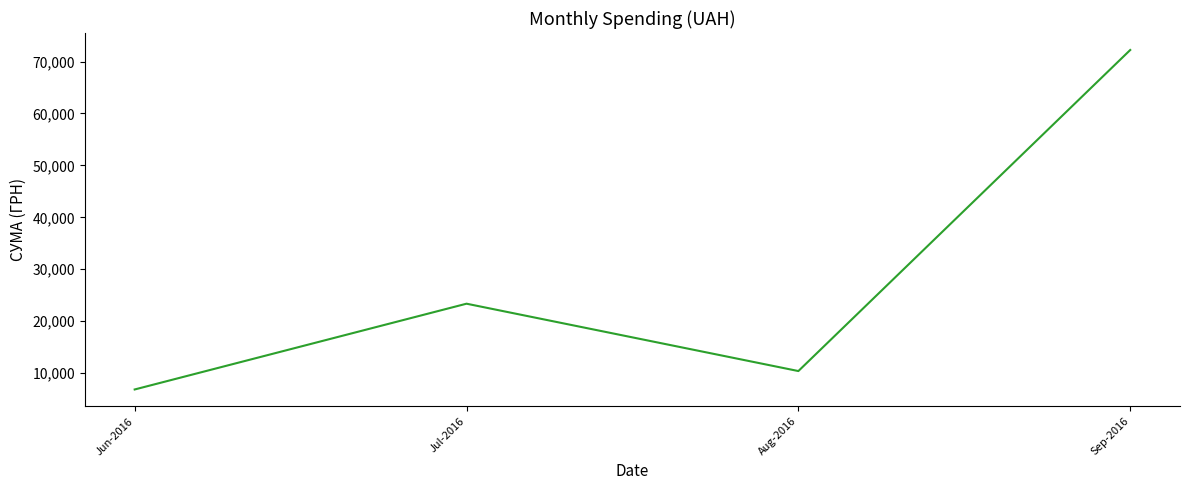

What is the difference between the maximum and minimum values?

65382.8